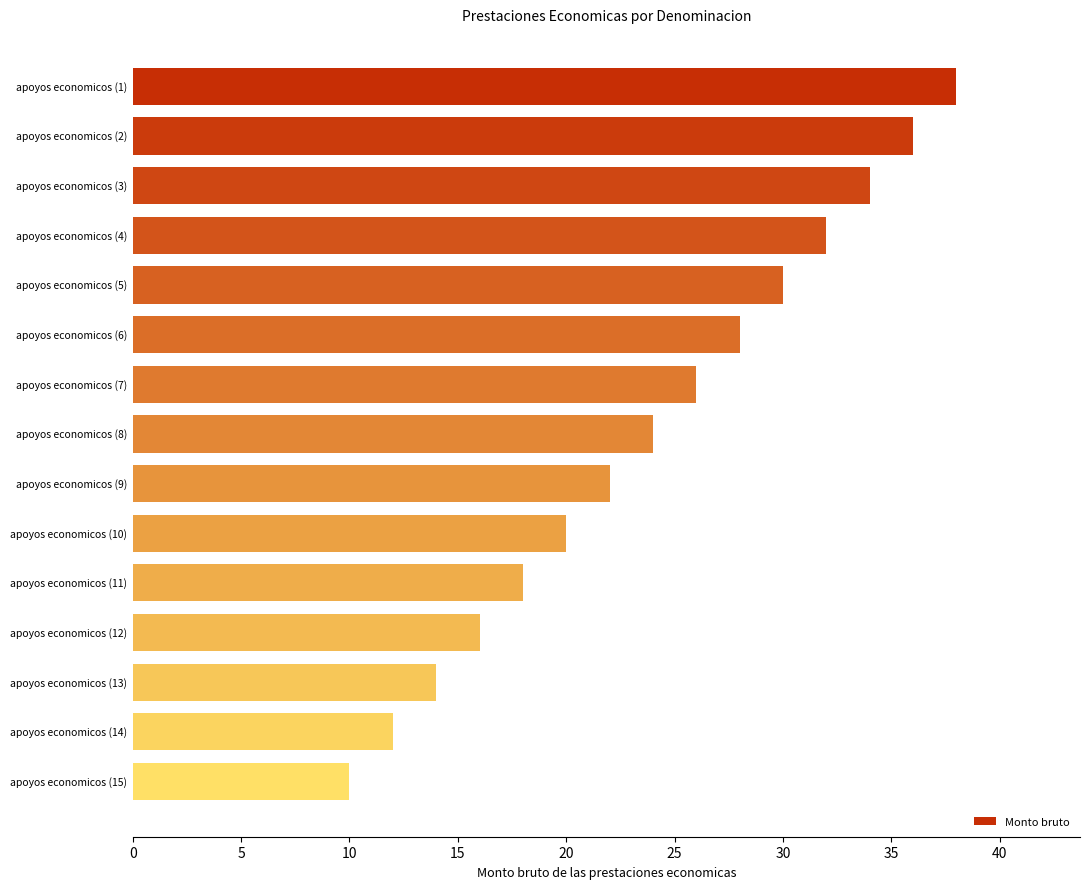

List the labels in order of value, largest first.

apoyos economicos (1), apoyos economicos (2), apoyos economicos (3), apoyos economicos (4), apoyos economicos (5), apoyos economicos (6), apoyos economicos (7), apoyos economicos (8), apoyos economicos (9), apoyos economicos (10), apoyos economicos (11), apoyos economicos (12), apoyos economicos (13), apoyos economicos (14), apoyos economicos (15)